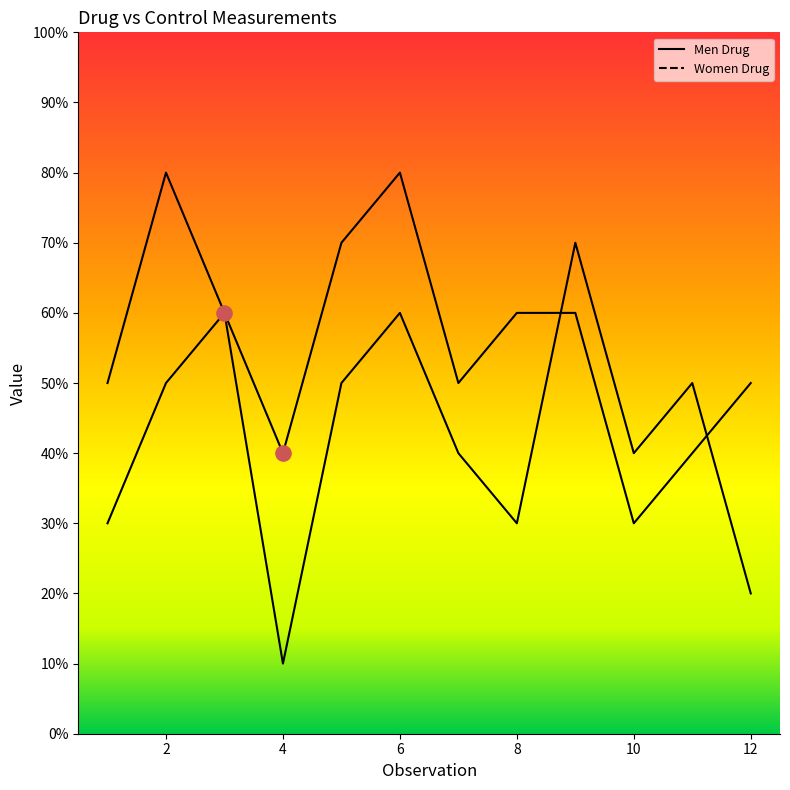

Which series contains the lowest Y value?

Men Drug